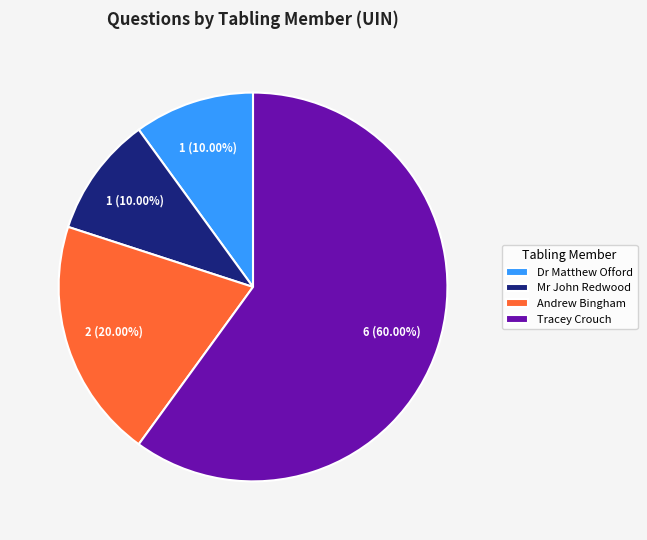

What is the ratio of the value at Andrew Bingham to the value at Tracey Crouch?

0.3